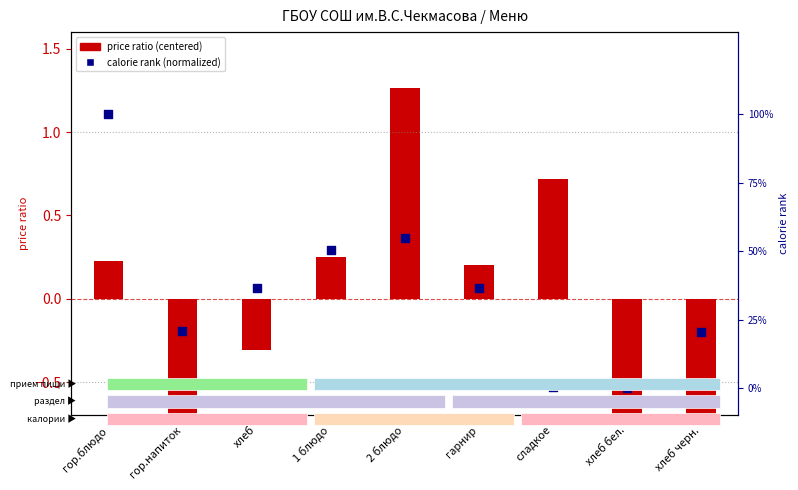

What are all the series names shown in the legend?

price ratio (centered), calorie rank (normalized)